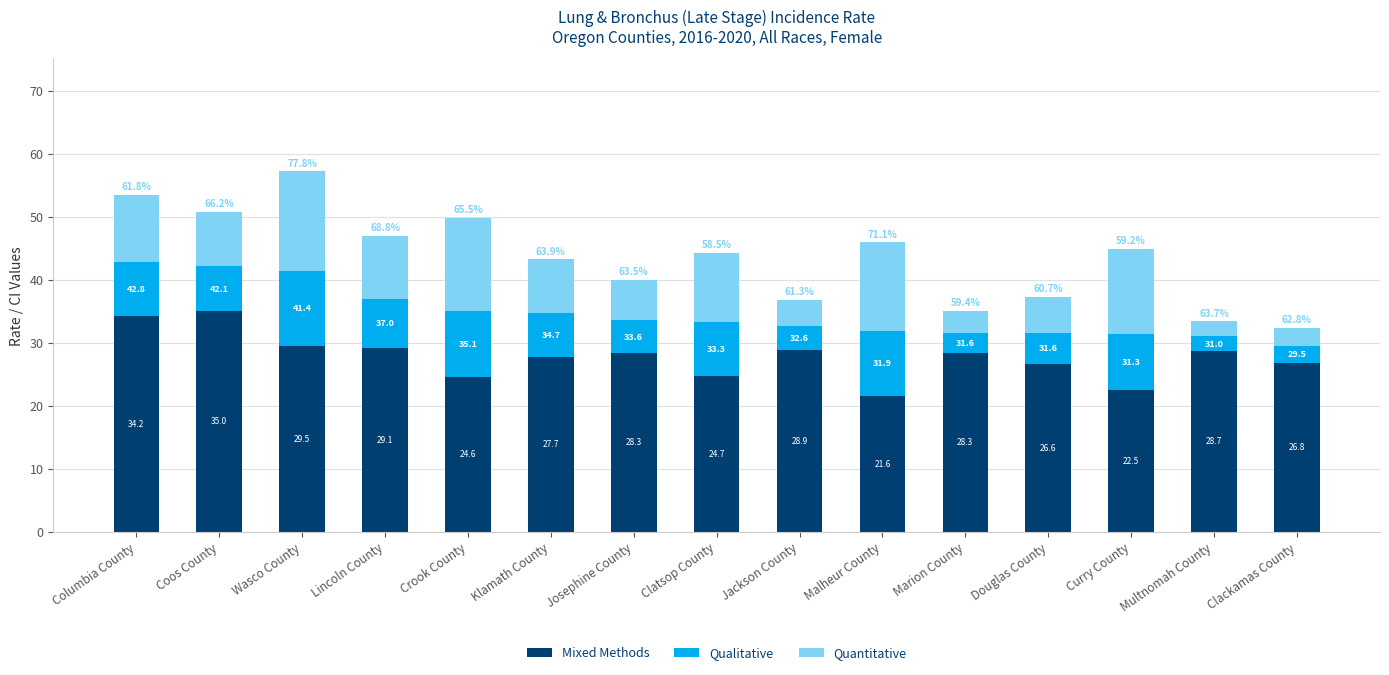

Which series changed the most between Lincoln County and Klamath County?

Quantitative